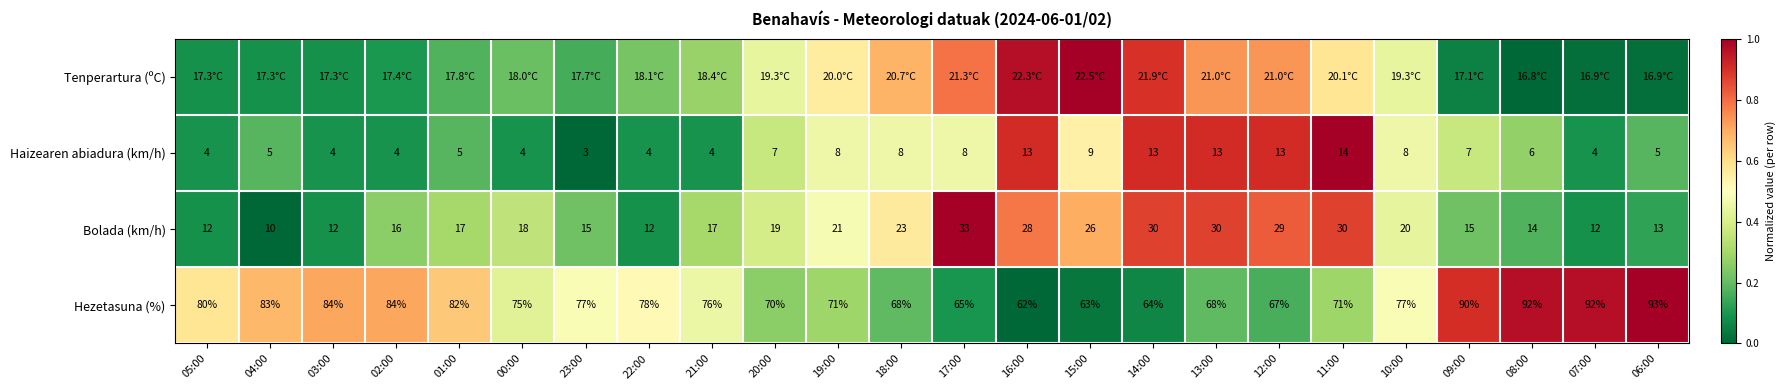

Which series changed the most between 17:00 and 14:00?

Haizearen abiadura (km/h)